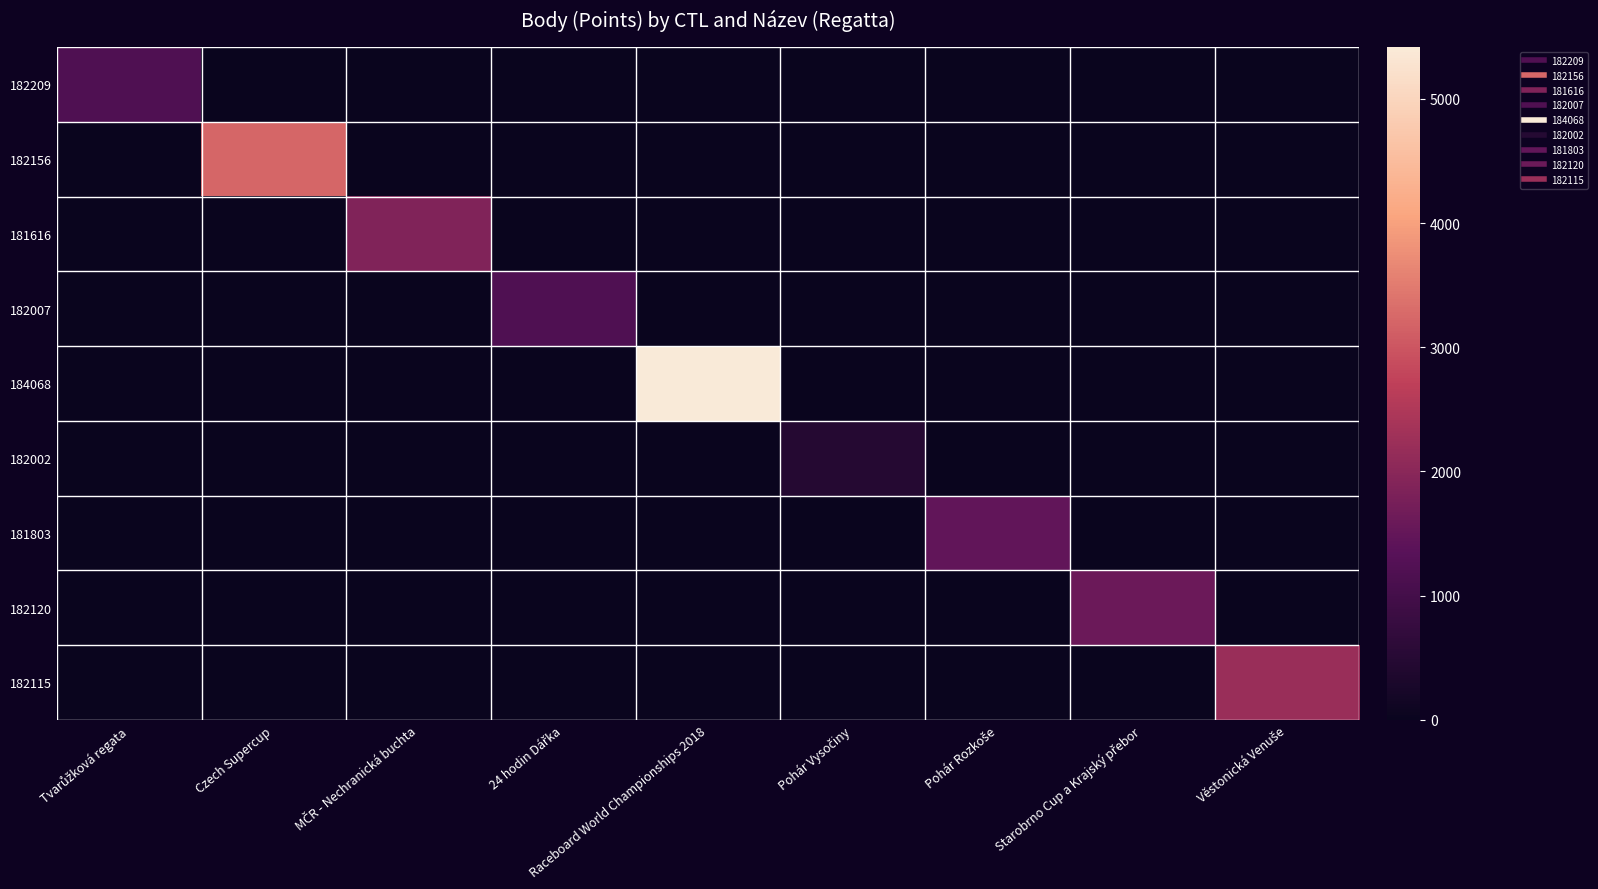

Which series has the largest total across all categories?

184068